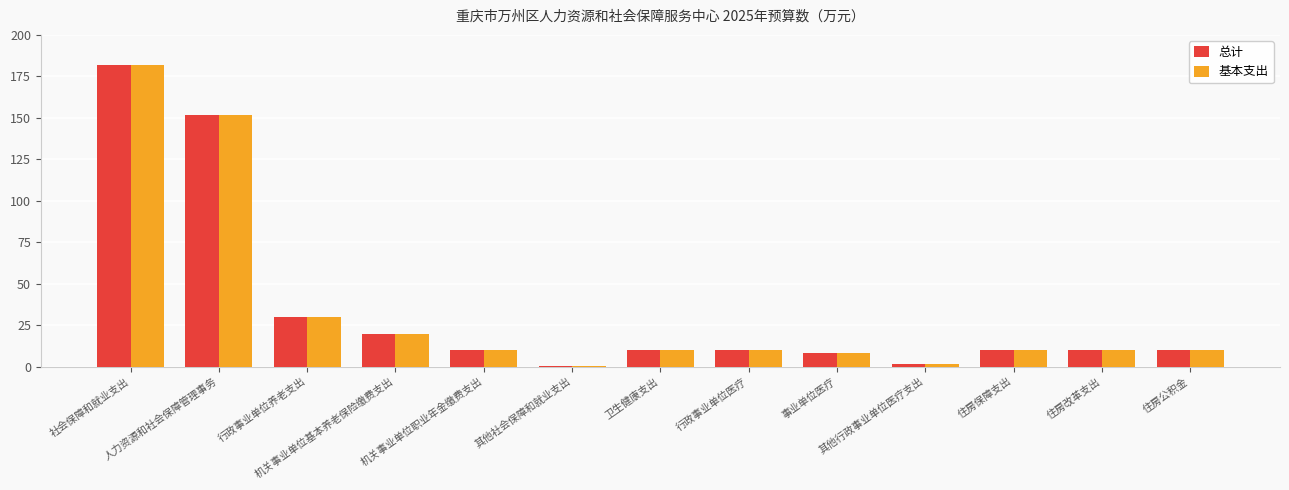

What is the highest value of the 基本支出 series?

181.6